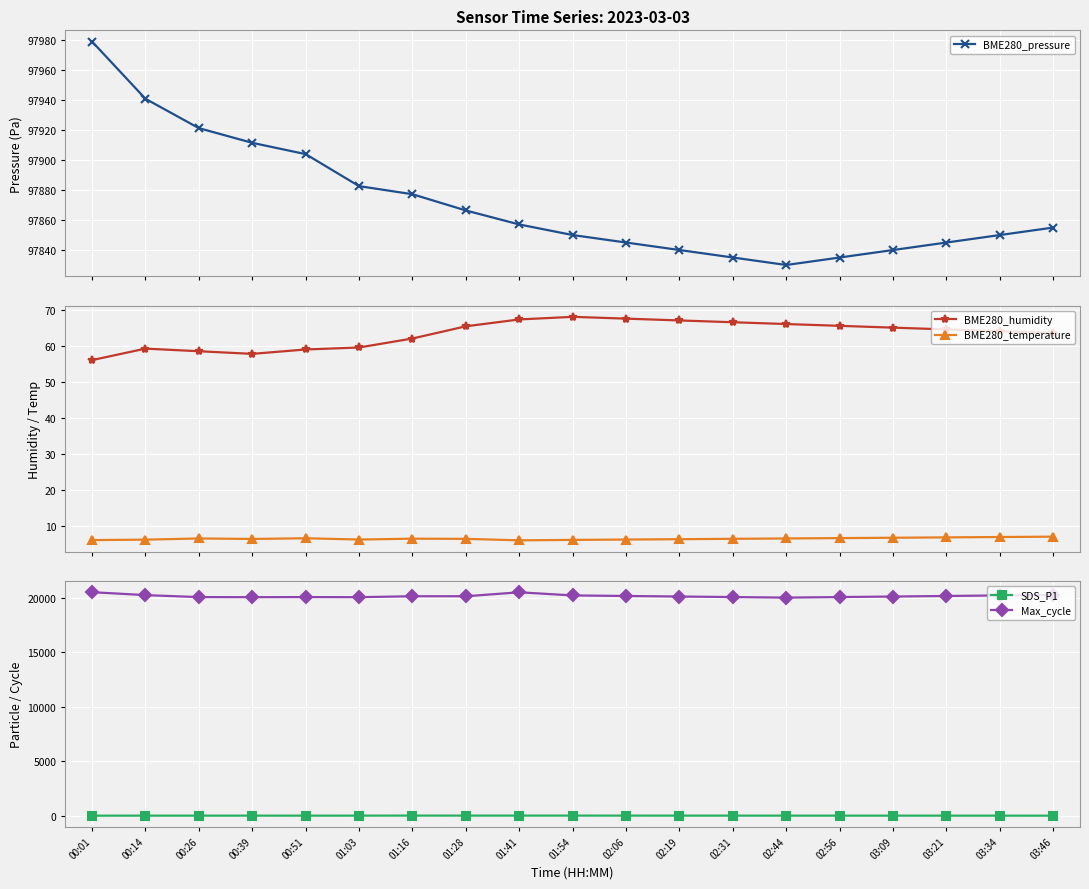

Is the value of Max_cycle at 00:39 greater than the value of BME280_pressure at 02:56?

No